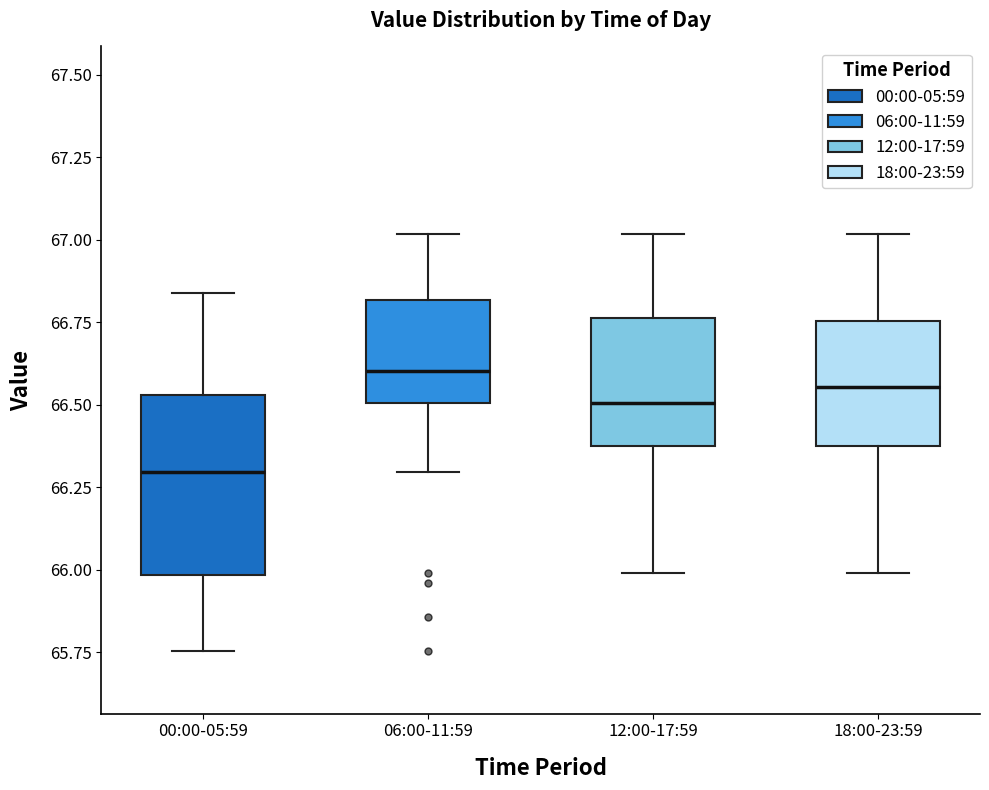

Reading left to right, read every box against the y-axis: the position of its median line, the range the box covers, and the ends of its whiskers. The values are not printed on the chart, so give them approximately, as read against the axis.

00:00-05:59: median 66.30, box 66.00 to 66.55, whiskers 65.75 to 66.85
06:00-11:59: median 66.60, box 66.50 to 66.80, whiskers 66.30 to 67.00
12:00-17:59: median 66.50, box 66.35 to 66.75, whiskers 66.00 to 67.00
18:00-23:59: median 66.55, box 66.35 to 66.75, whiskers 66.00 to 67.00